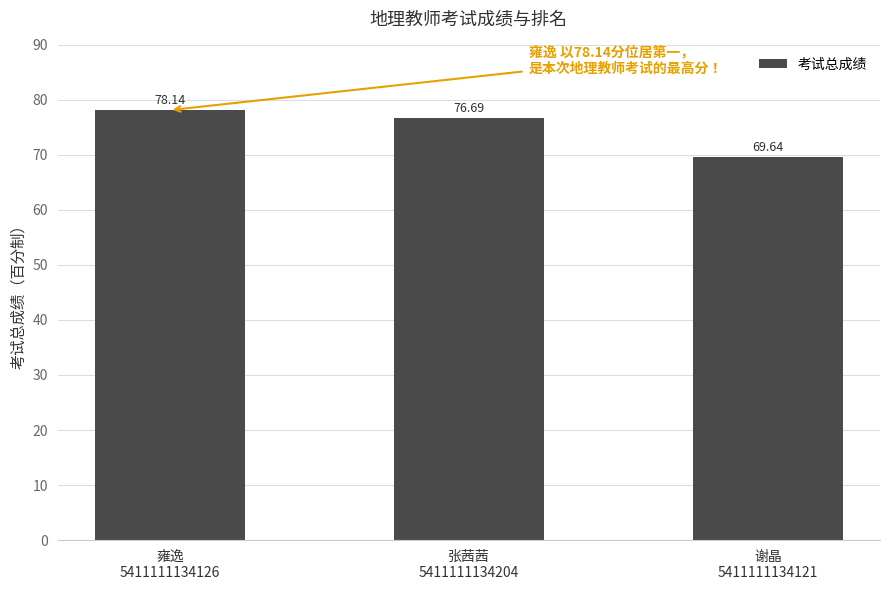

Read the value at 谢晶
5411111134121.

69.6